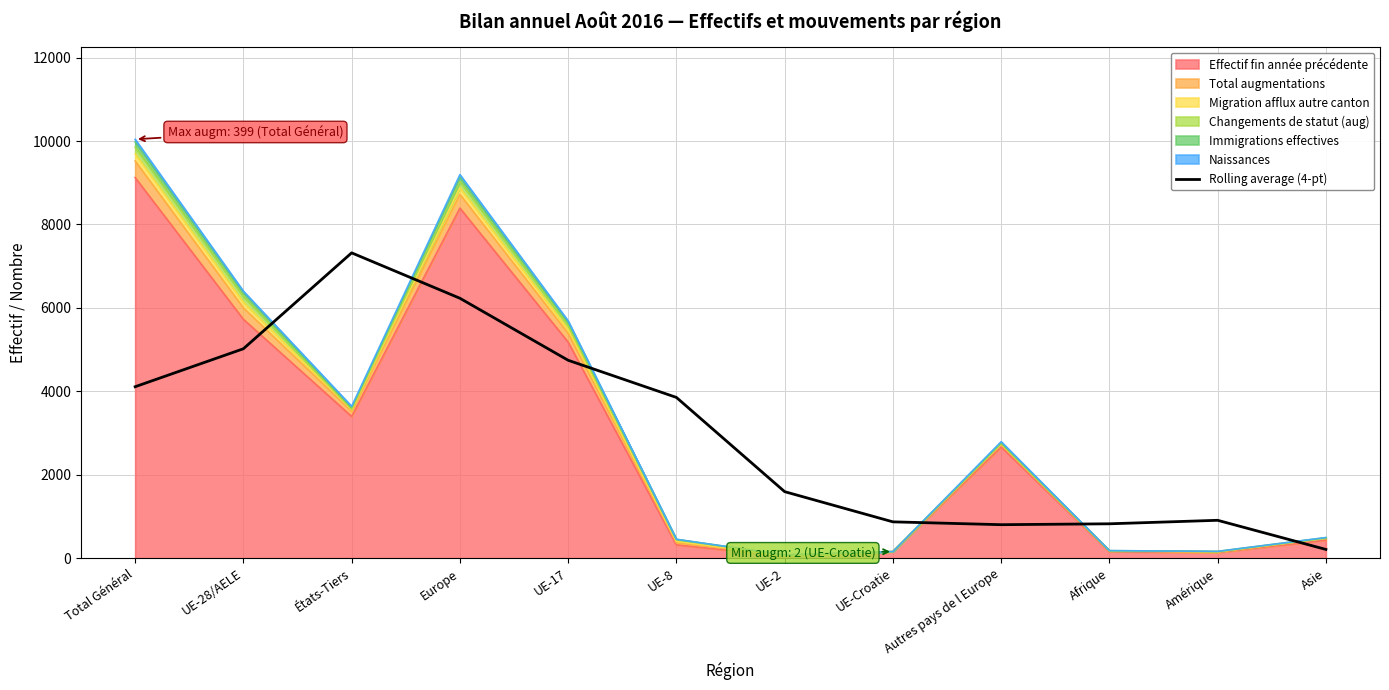

At which category does the data reach its first local valley?

Autres pays de l Europe